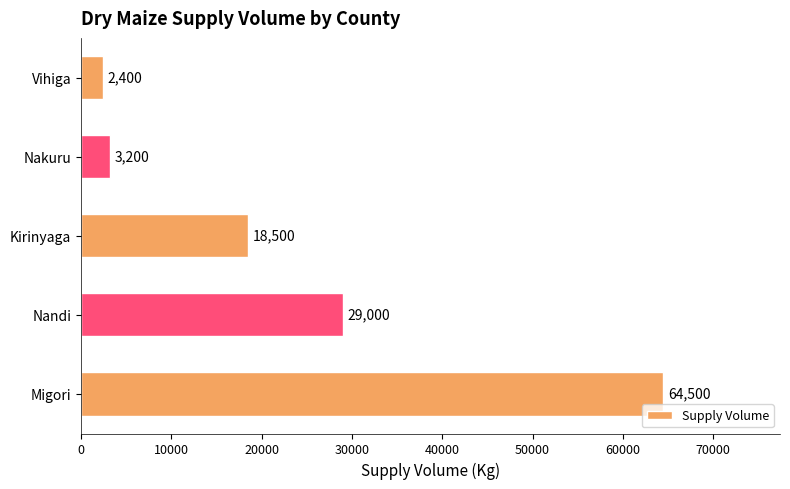

Approximately how many times larger is the value at Migori compared to Kirinyaga?

3.5